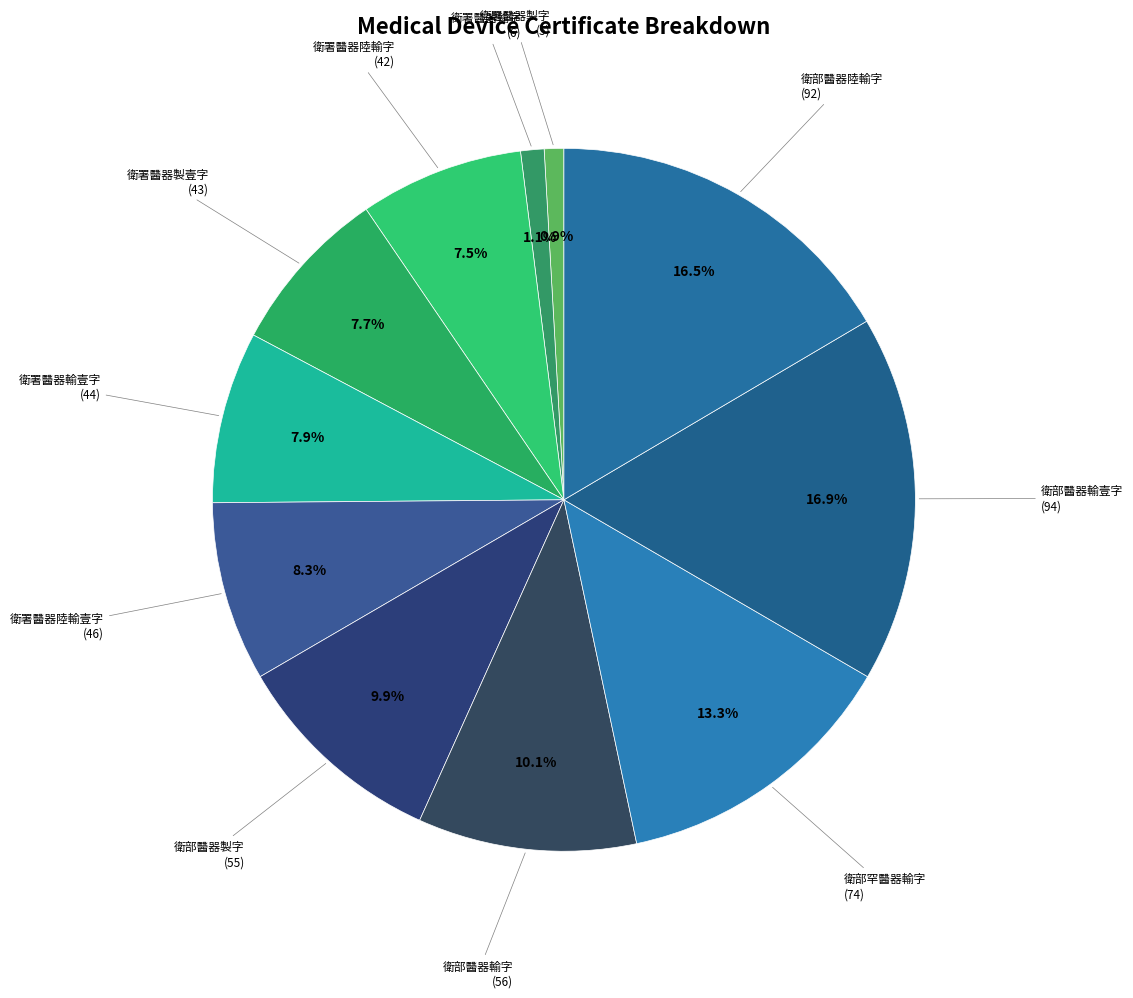

To the nearest percent, what is the average slice percentage?

9%